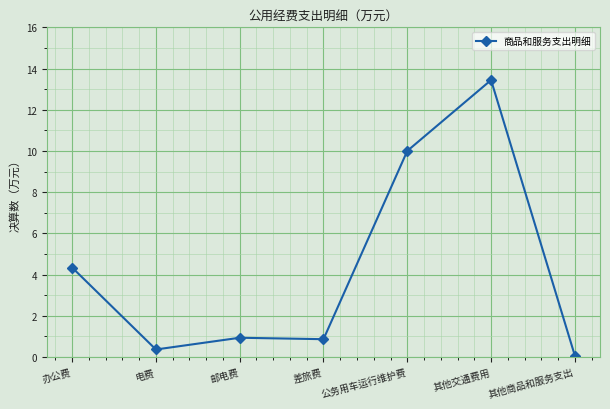

Reading right to left, transcribe all the data shown in this chart.

0.1	13.4	10.0	0.9	0.9	0.4	4.3